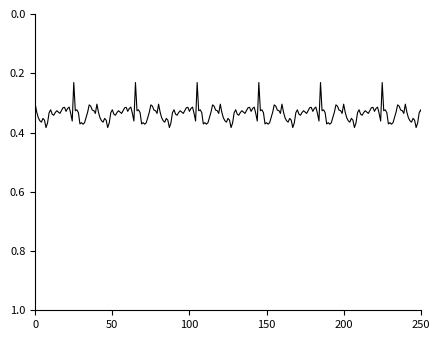

Count the values in the range 0 to 1.

260